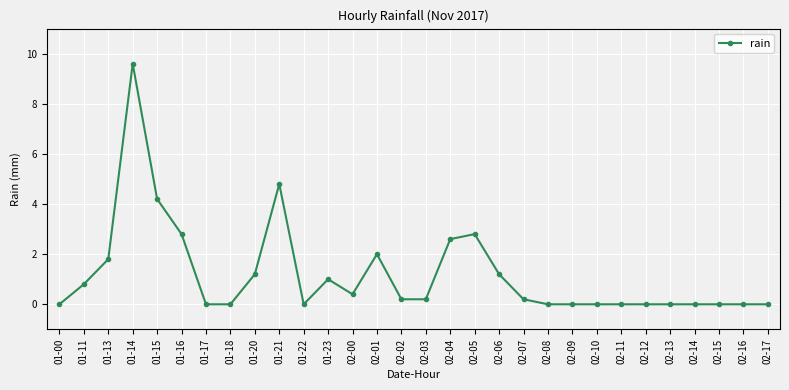

What is the average value?

1.2